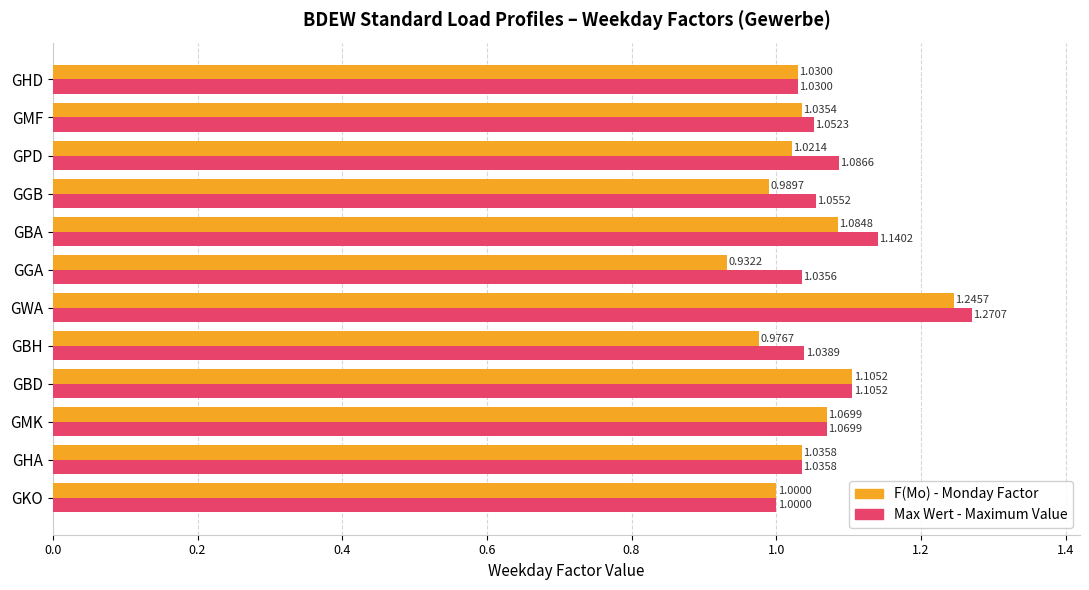

Which category has the highest value across all series?

GWA